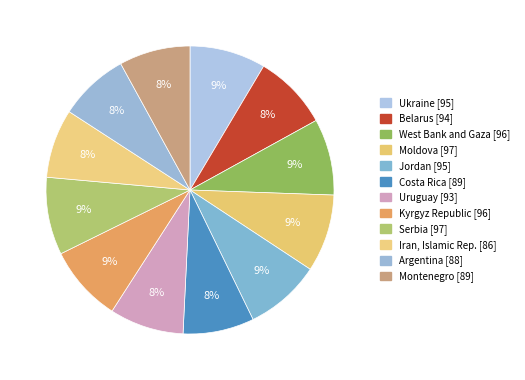

How many slices are in this pie chart?

12